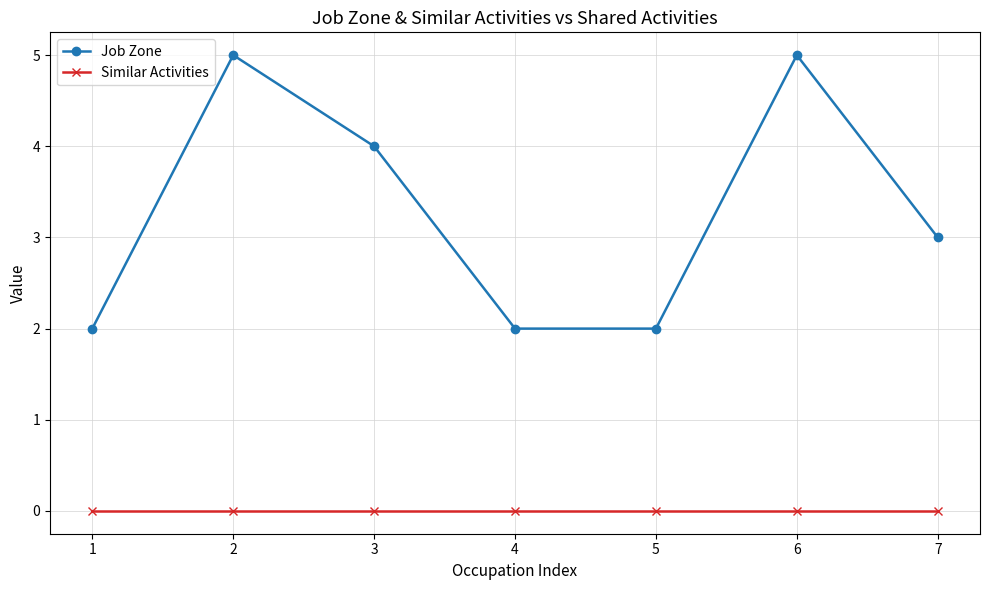

Is the value of Job Zone at 4 greater than the value of Similar Activities at 7?

Yes